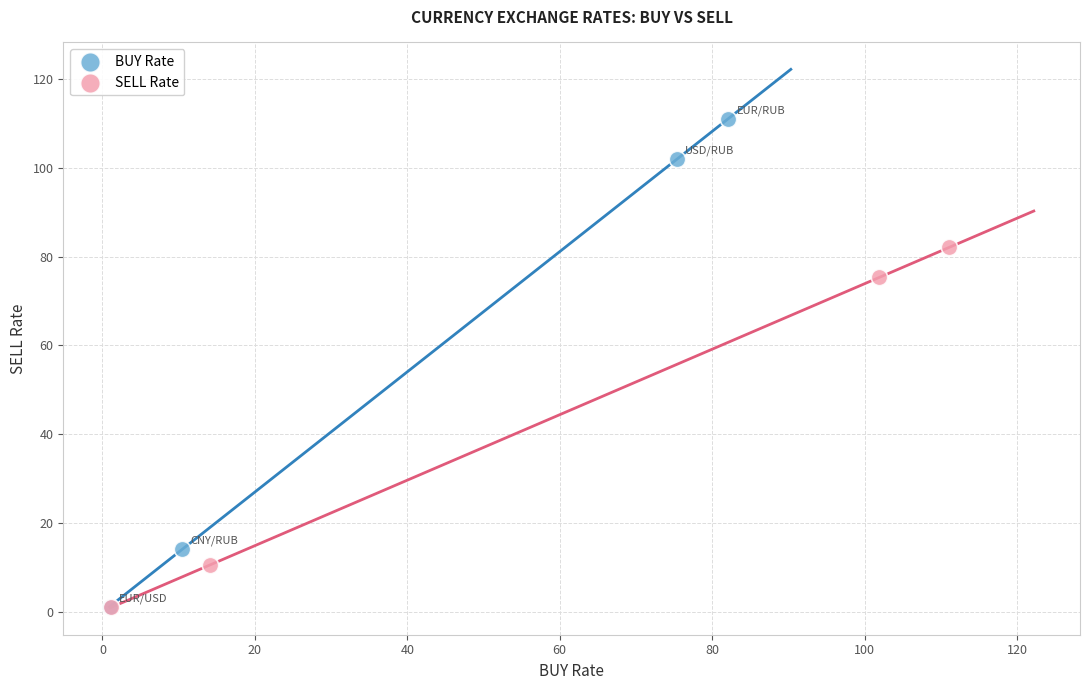

Which series reaches the maximum Y coordinate?

BUY Rate